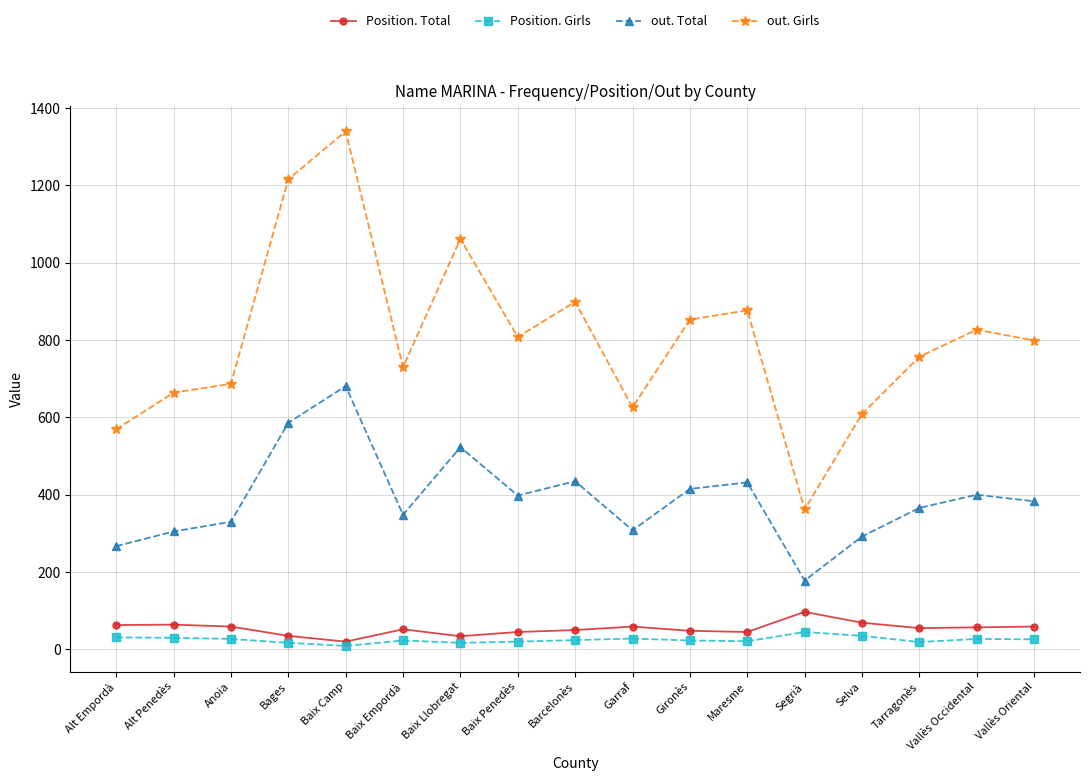

In out. Total, how many points are higher than both neighbors (excluding endpoints)?

5